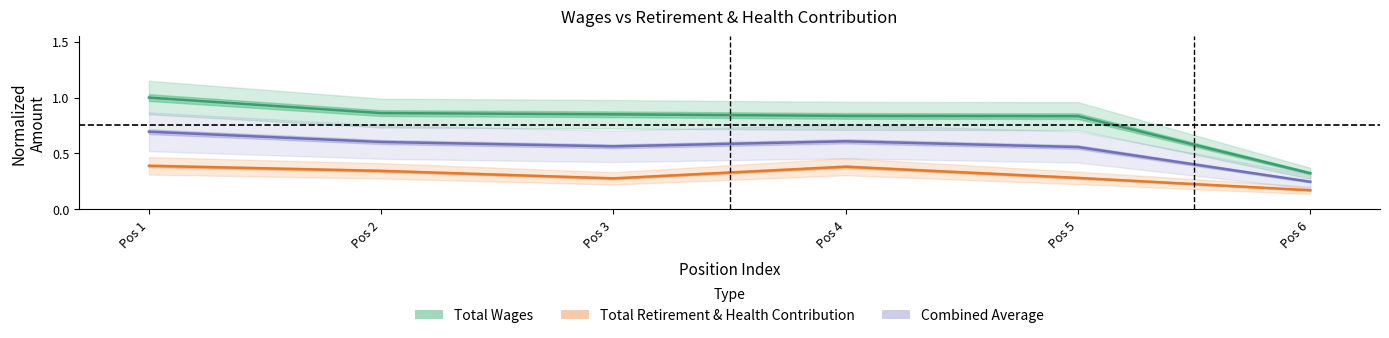

Does the chart display data point markers on the line(s)?

No